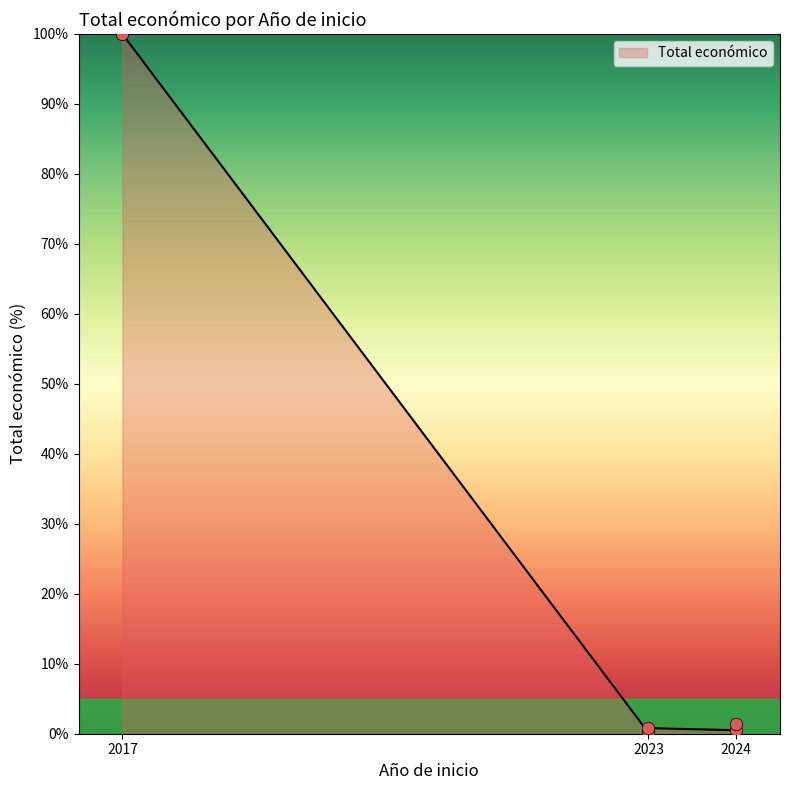

Between 2023 and 2024, which is larger?

2024